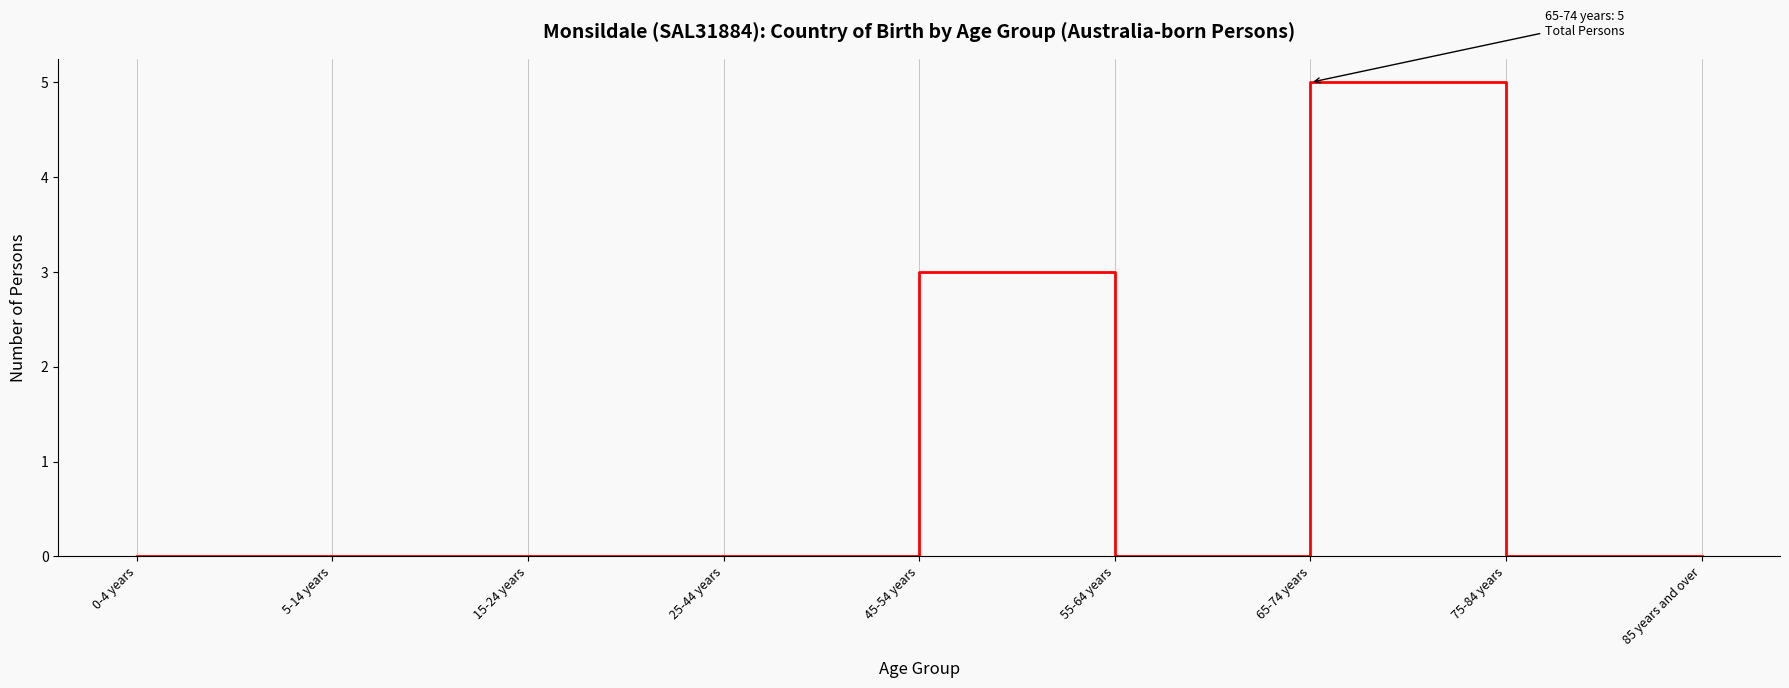

Between 45-54 years and 15-24 years, which is larger?

45-54 years